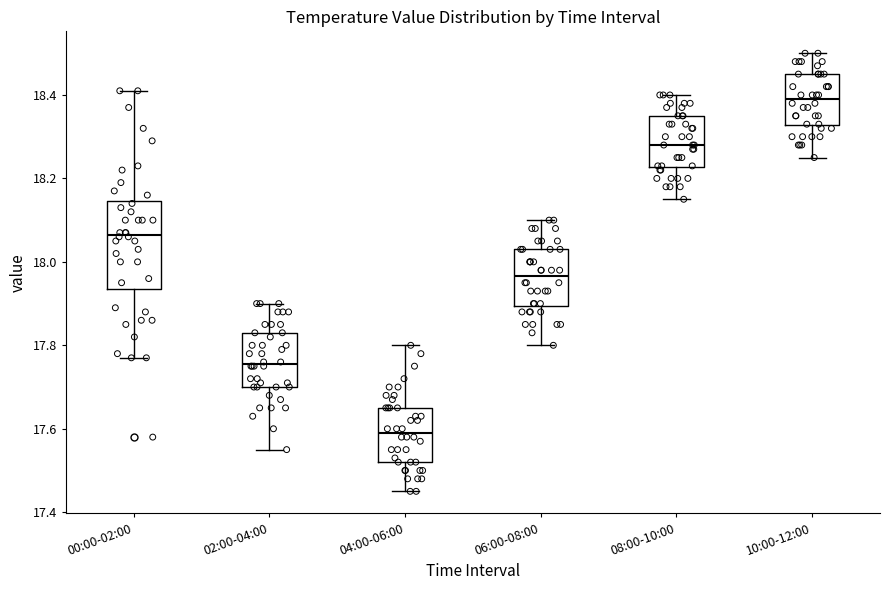

Where does the median line of the box for 04:00-06:00 sit on the y-axis? The values are not printed on the chart, so give them approximately, as read against the axis.

17.60